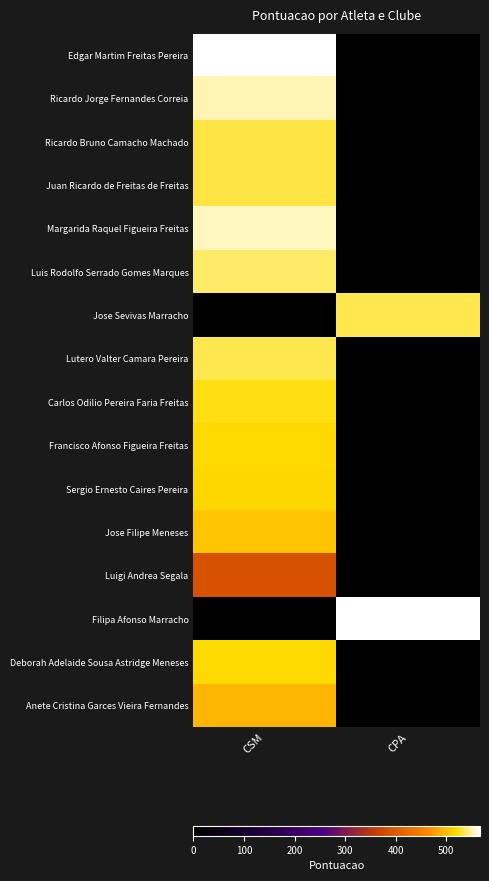

Reading left to right, transcribe all the data shown in this chart.

Edgar Martim Freitas Pereira: CSM=565.7	CPA=0.0
Ricardo Jorge Fernandes Correia: CSM=553.6	CPA=0.0
Ricardo Bruno Camacho Machado: CSM=533.7	CPA=0.0
Juan Ricardo de Freitas de Freitas: CSM=533.6	CPA=0.0
Margarida Raquel Figueira Freitas: CSM=555.7	CPA=0.0
Luis Rodolfo Serrado Gomes Marques: CSM=540.0	CPA=0.0
Jose Sevivas Marracho: CSM=0.0	CPA=535.0
Lutero Valter Camara Pereira: CSM=534.0	CPA=0.0
Carlos Odilio Pereira Faria Freitas: CSM=524.0	CPA=0.0
Francisco Afonso Figueira Freitas: CSM=520.0	CPA=0.0
Sergio Ernesto Caires Pereira: CSM=518.0	CPA=0.0
Jose Filipe Meneses: CSM=506.0	CPA=0.0
Luigi Andrea Segala: CSM=388.0	CPA=0.0
Filipa Afonso Marracho: CSM=0.0	CPA=567.0
Deborah Adelaide Sousa Astridge Meneses: CSM=519.0	CPA=0.0
Anete Cristina Garces Vieira Fernandes: CSM=495.0	CPA=0.0